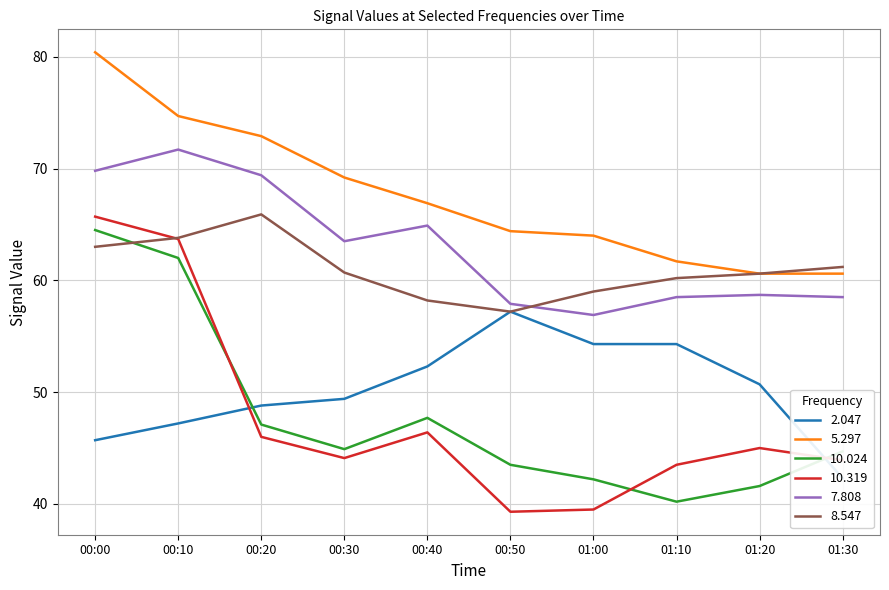

True or false: 10.024 and 7.808 cross at least once.

False